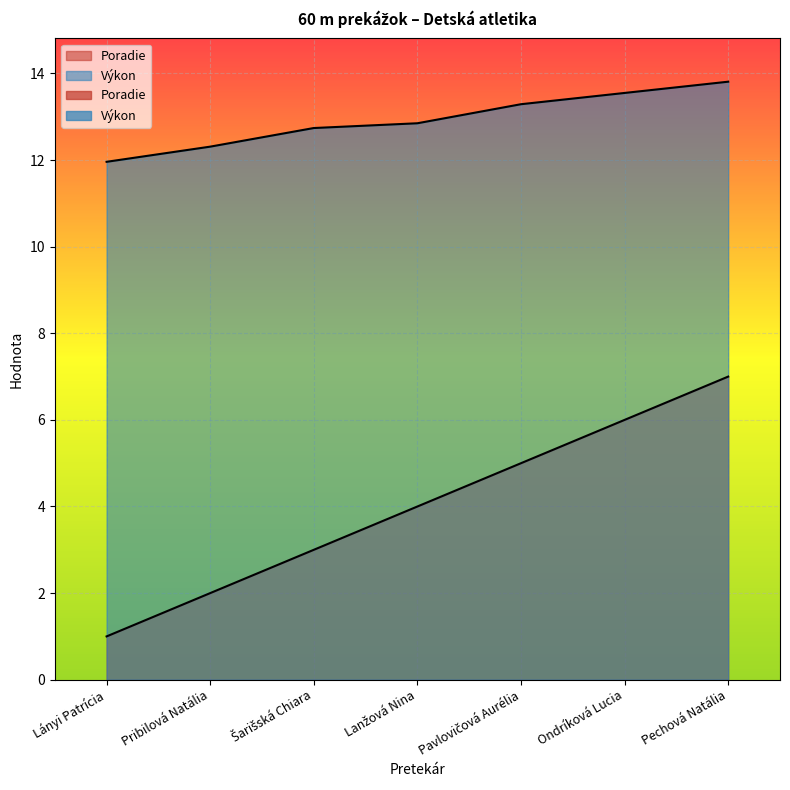

Where is Poradie nearest to the value 4?

Lanžová Nina